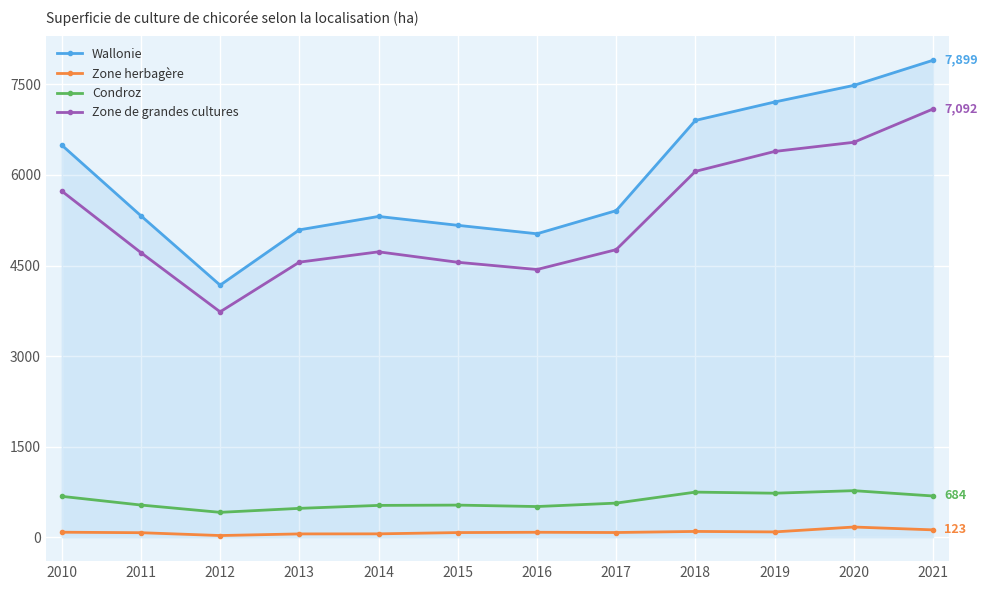

What is the difference between the highest and lowest values at 2016?

4943